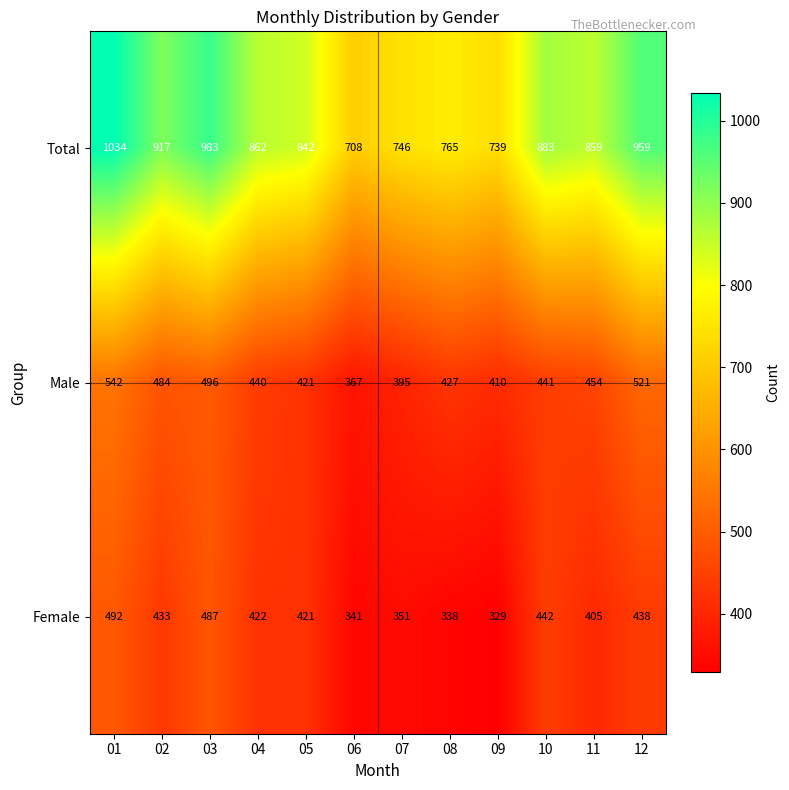

How many distinct data groups are displayed?

3